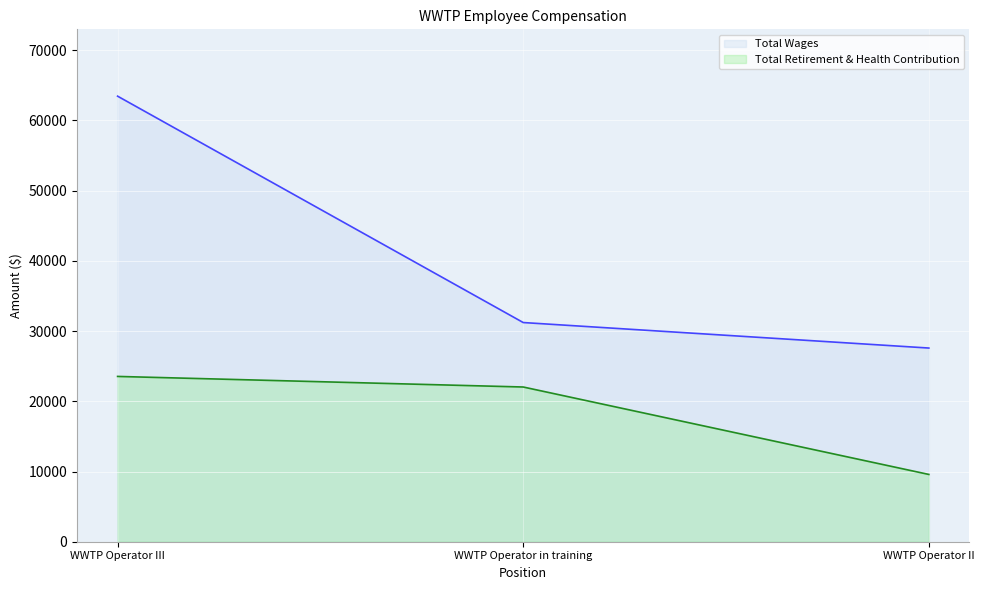

Which series has the largest total across all categories?

Total Wages